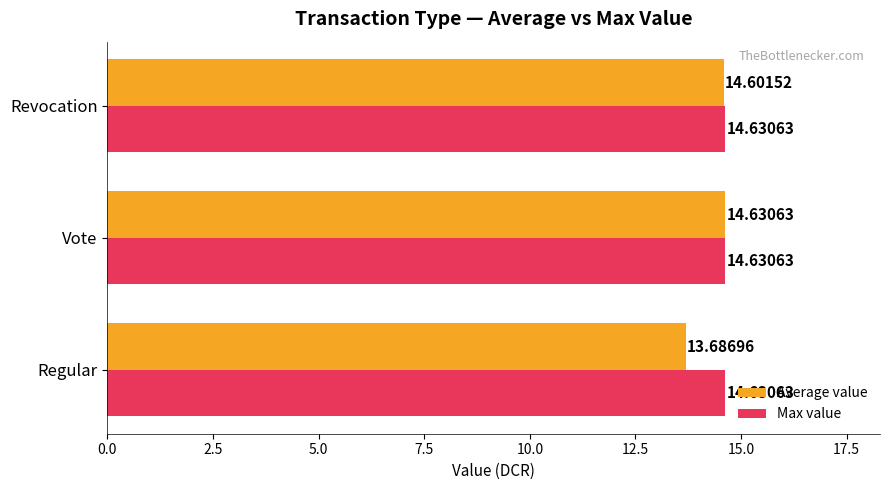

What is the average value of the Average value series?

14.3